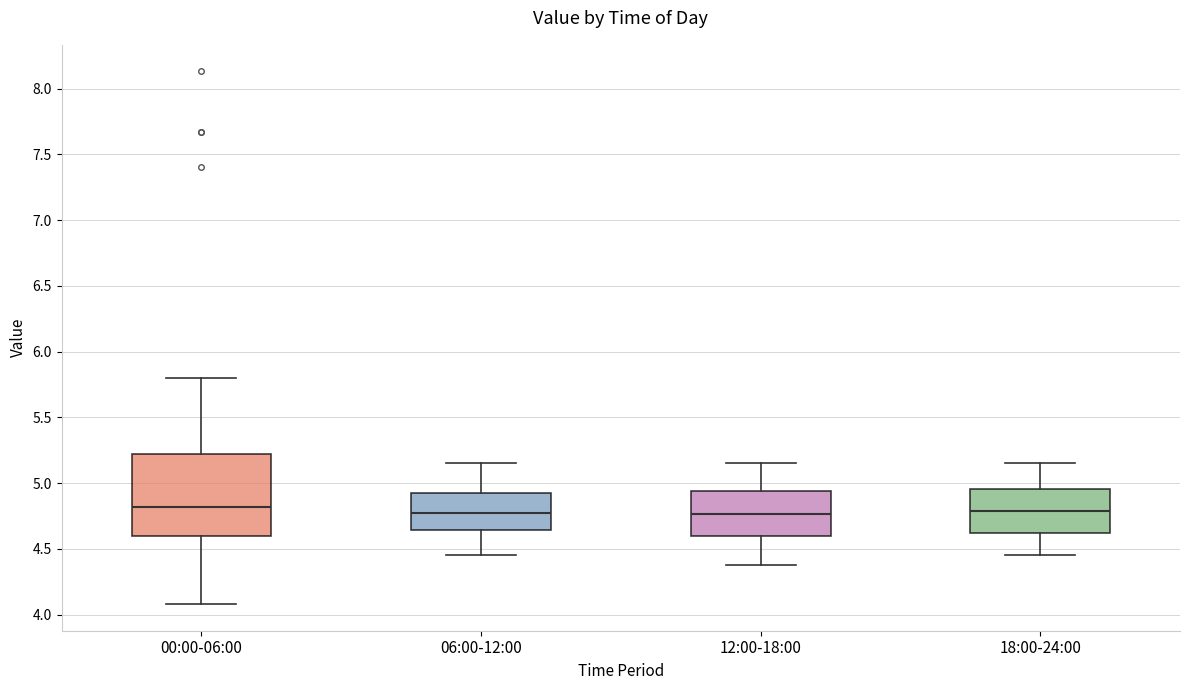

Comparing the boxes themselves (not the whiskers), which one is the tallest?

00:00-06:00